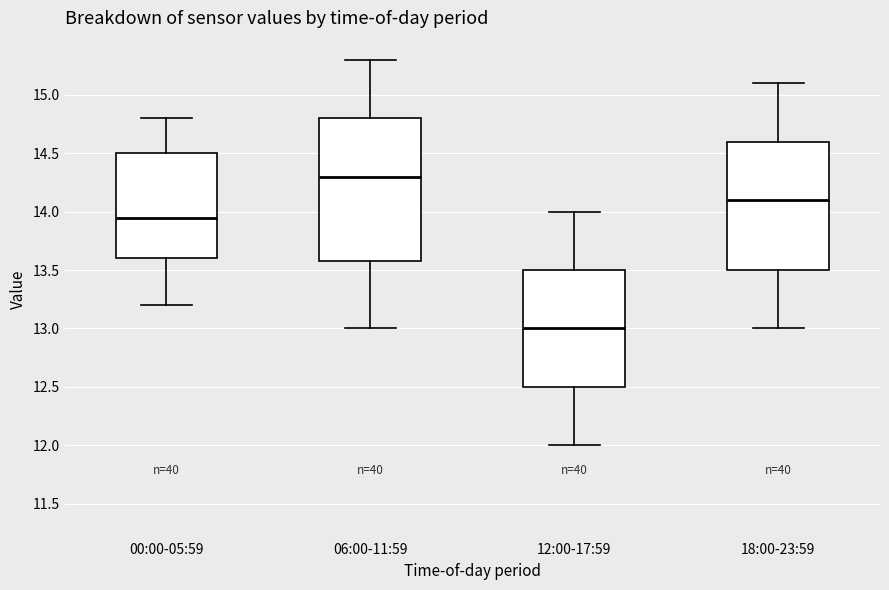

Which box is the tallest, from its lower edge to its upper edge?

06:00-11:59